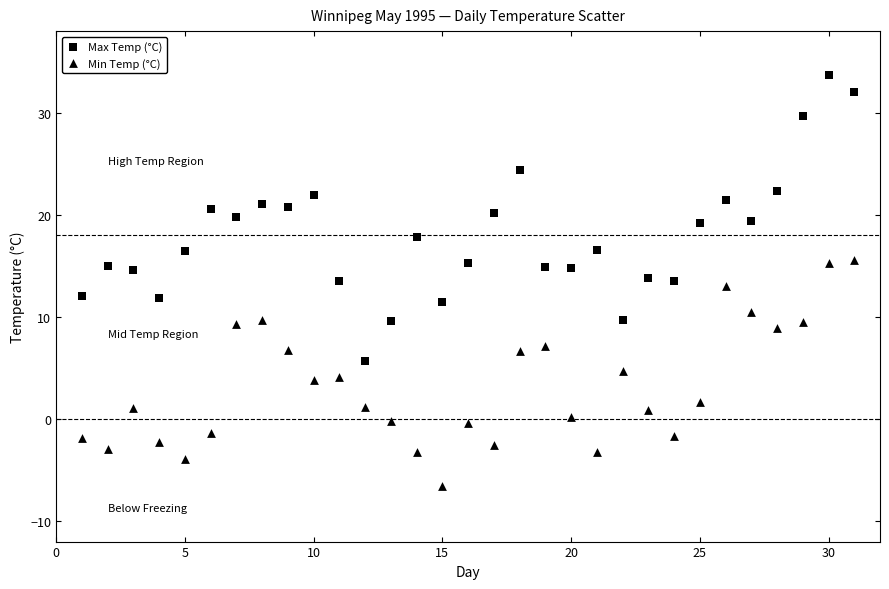

Count the number of points in this scatter plot.

62